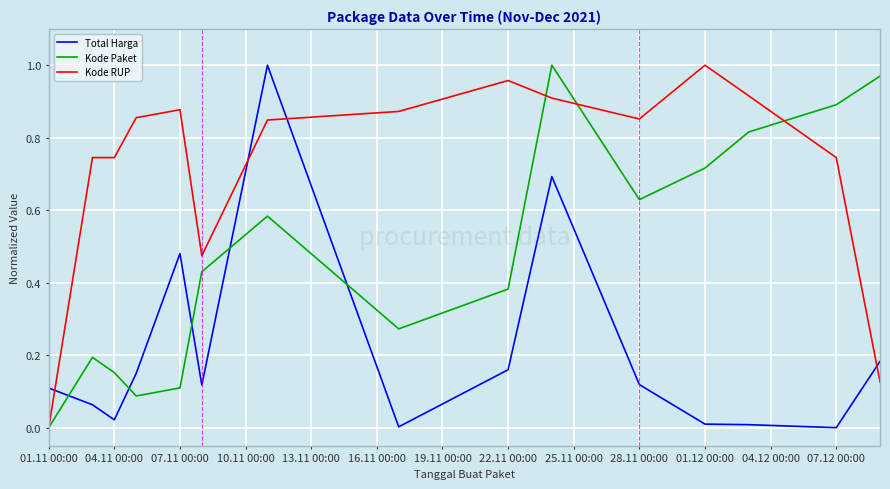

True or false: Kode RUP and Total Harga cross at least once.

True